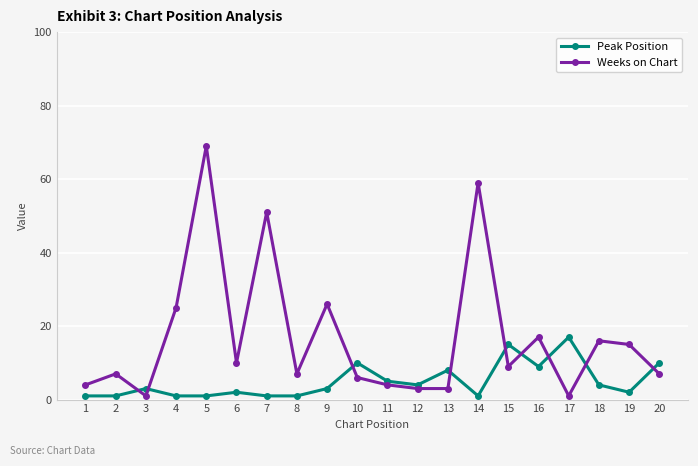

What is the value of the Weeks on Chart point at the 7th from the left?

51